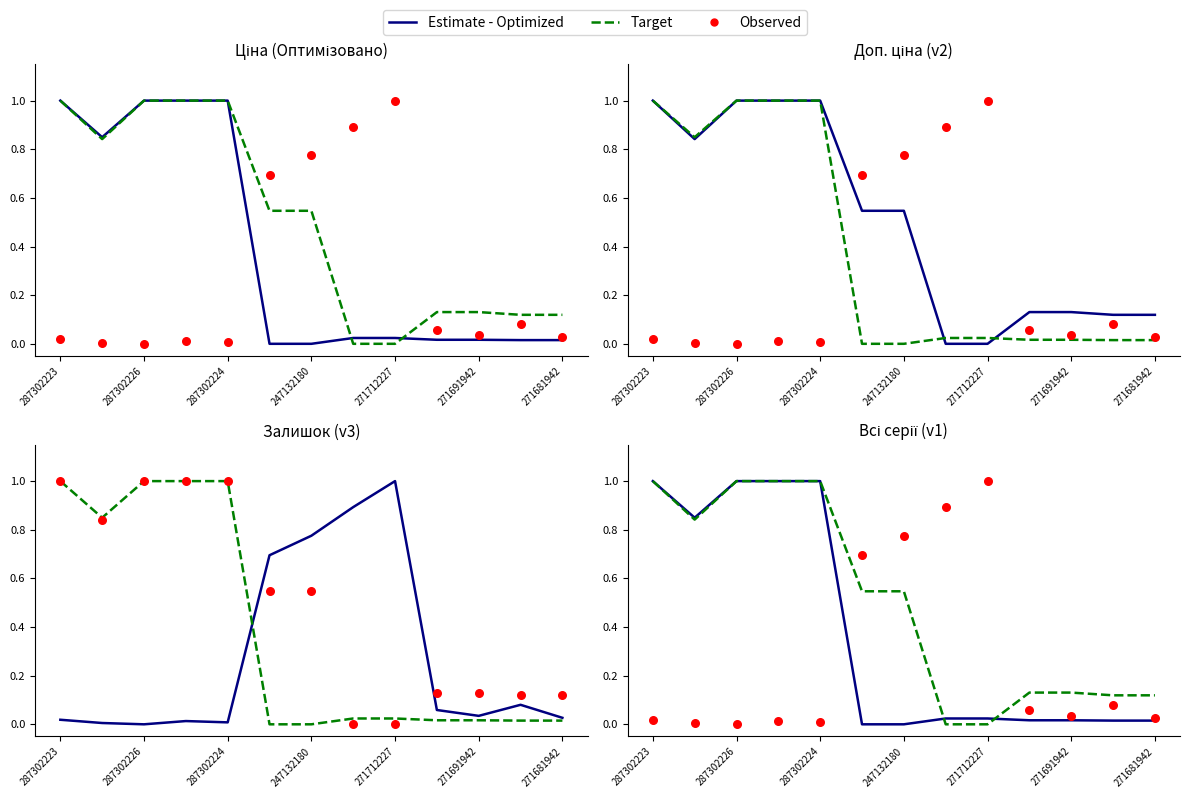

What are all the series names shown in the legend?

Estimate - Optimized, Target, Observed